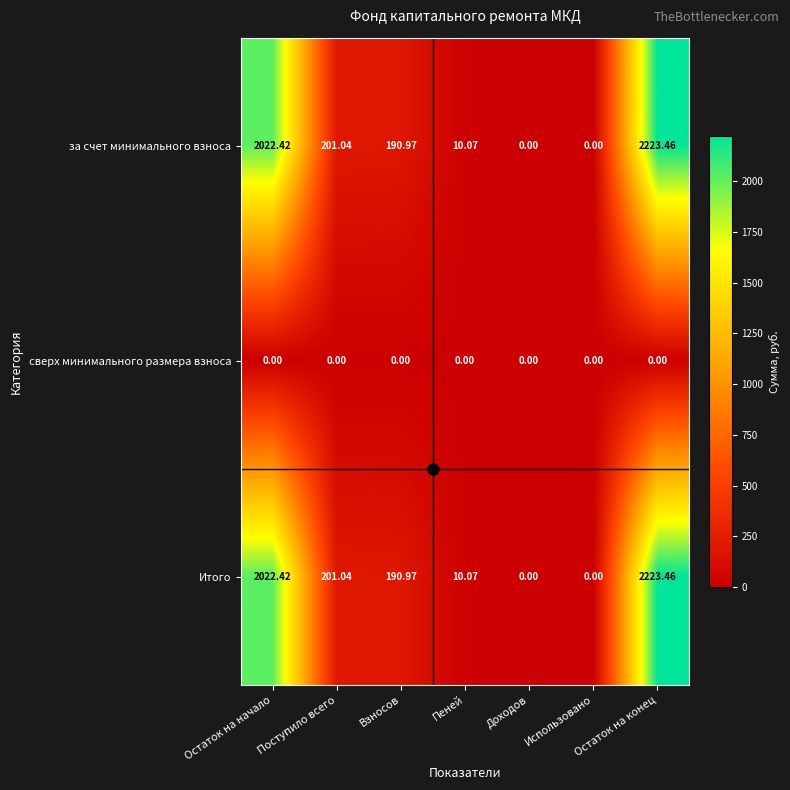

Where does the Итого series first go above 190?

Остаток на начало